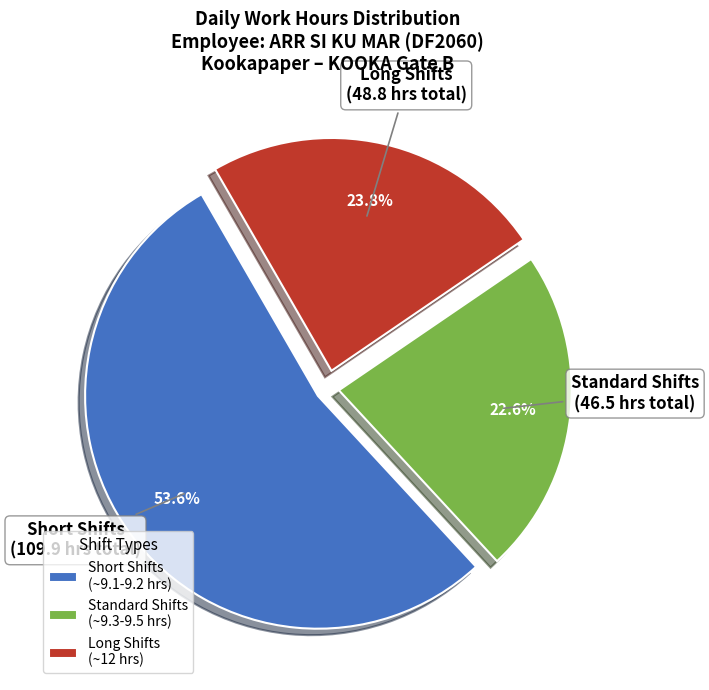

Which slice is the smallest?

Standard Shifts (~9.3-9.5 hrs)